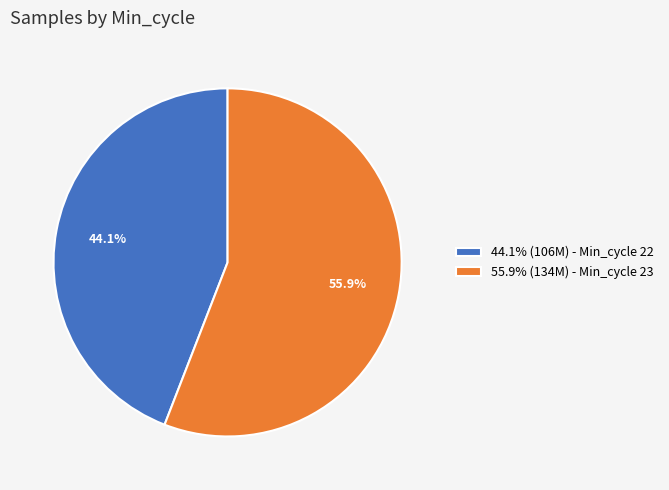

Count the number of slices in the pie.

2